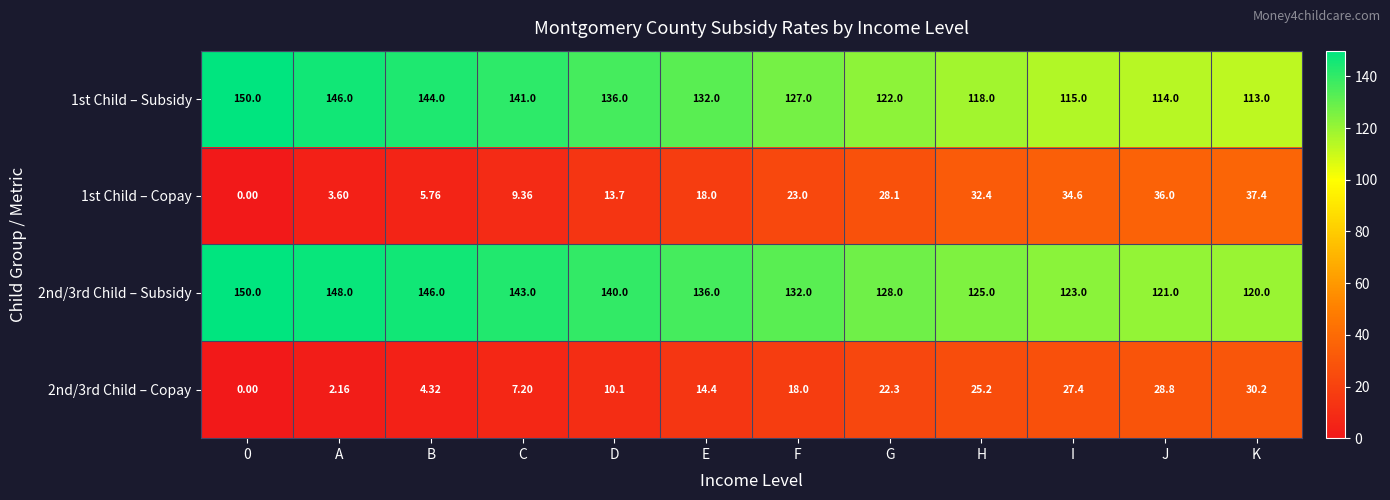

At which label is 2nd/3rd Child – Copay closest to 15?

E